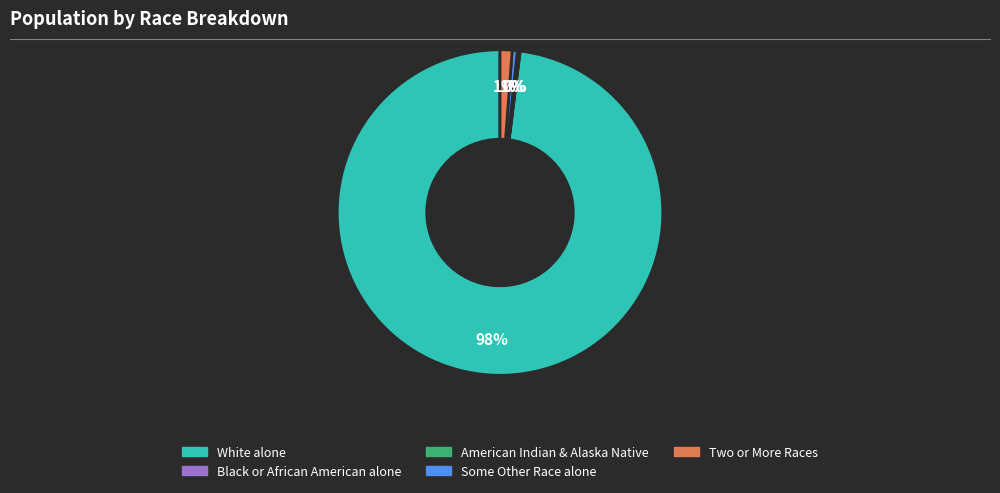

Is there a majority slice in this chart?

Yes